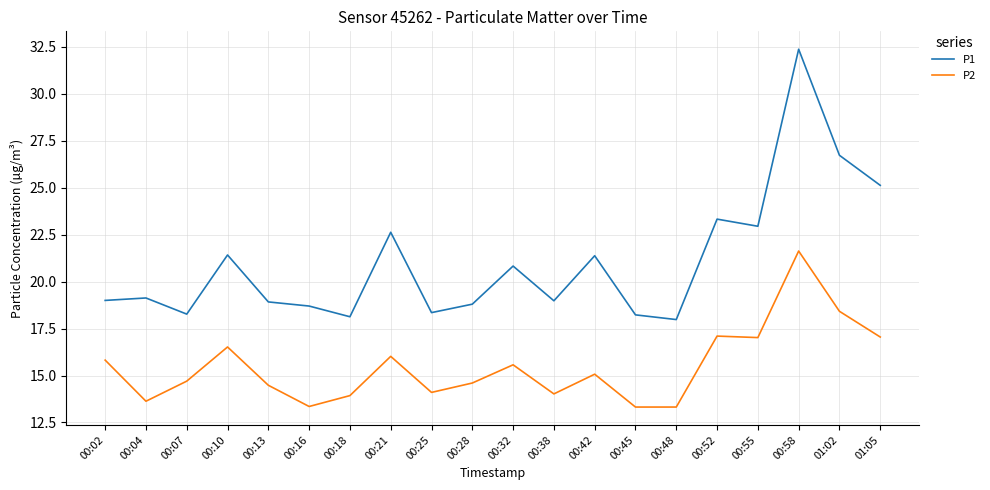

Is it true that P1 equals 21.4 at 00:42?

True